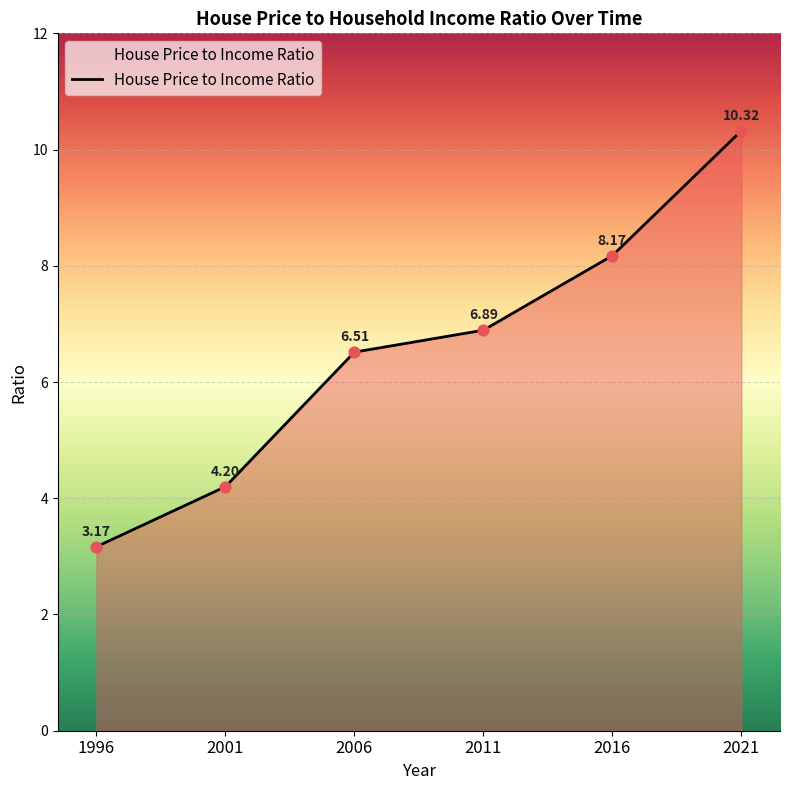

What is the change in value from 2011 to 2016?

+1.3